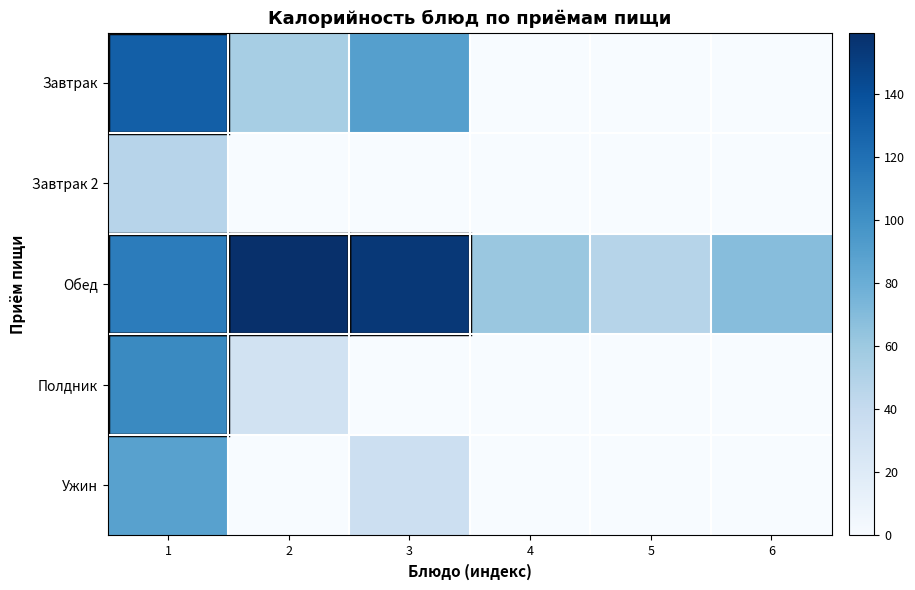

Which category has the lowest value across all series?

4